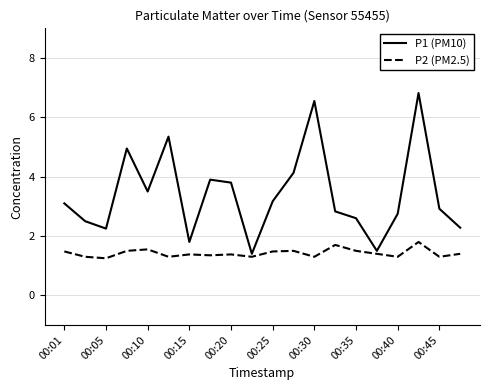

Which series has the largest range (max minus min)?

P1 (PM10)